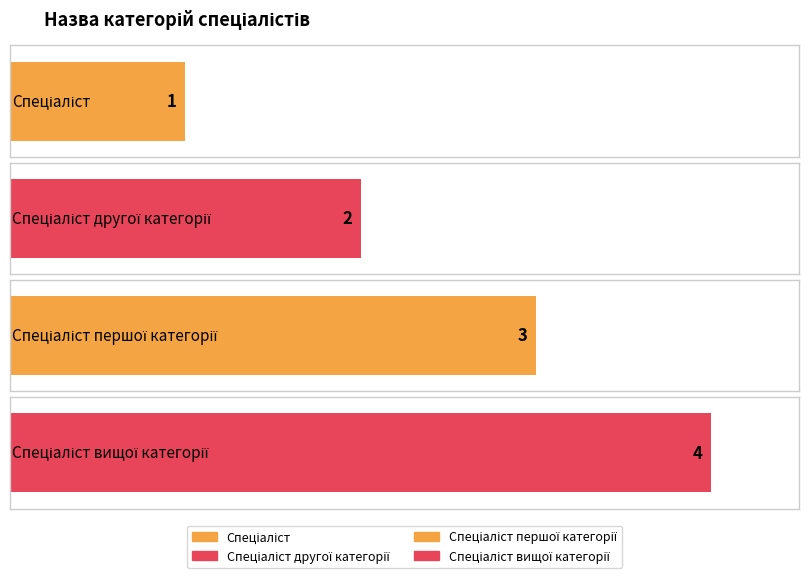

What is the sum of all values?

10